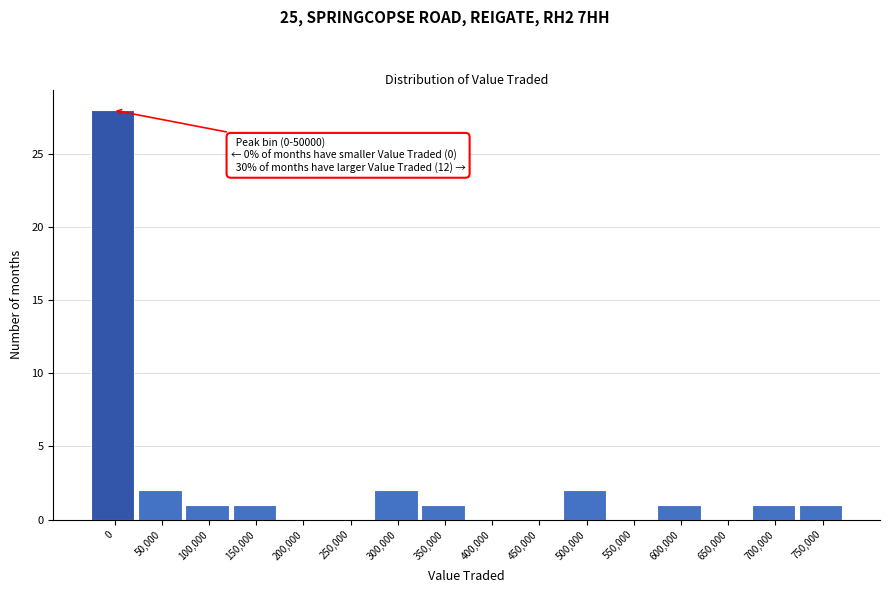

Reading left to right, extract all data points from this chart.

0=28	50,000=2	100,000=1	150,000=1	200,000=0	250,000=0	300,000=2	350,000=1	400,000=0	450,000=0	500,000=2	550,000=0	600,000=1	650,000=0	700,000=1	750,000=1